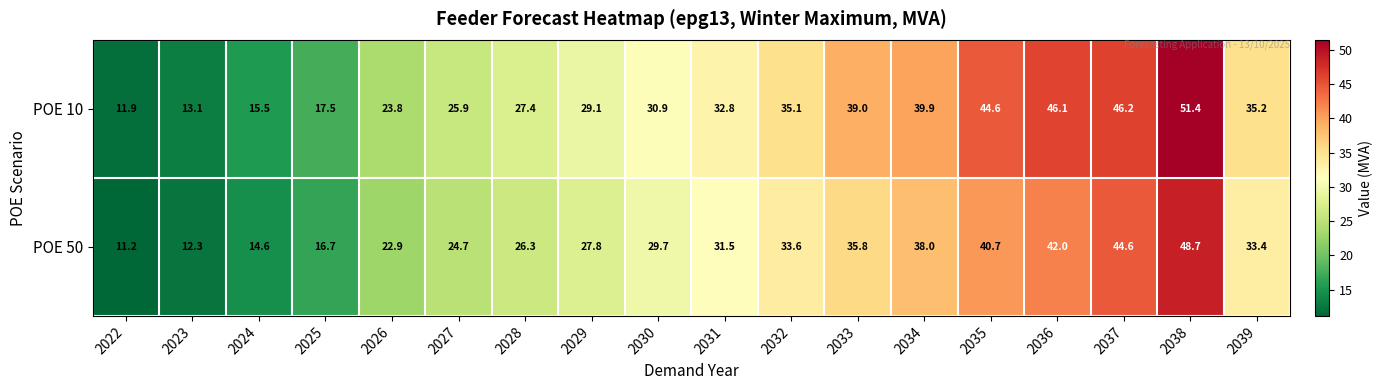

What is the difference between the highest and lowest values at 2034?

1.9